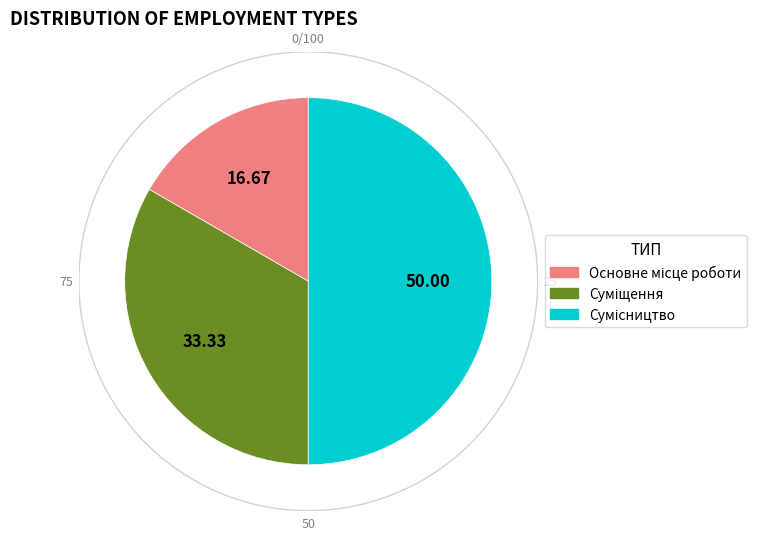

What percentage is the Суміщення slice, to the nearest percent?

33%